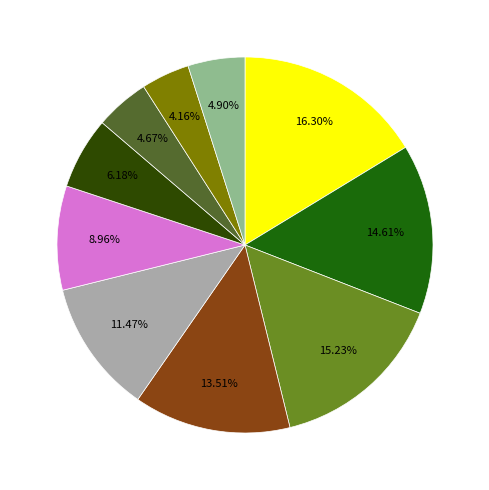

How many slices are in this pie chart?

10